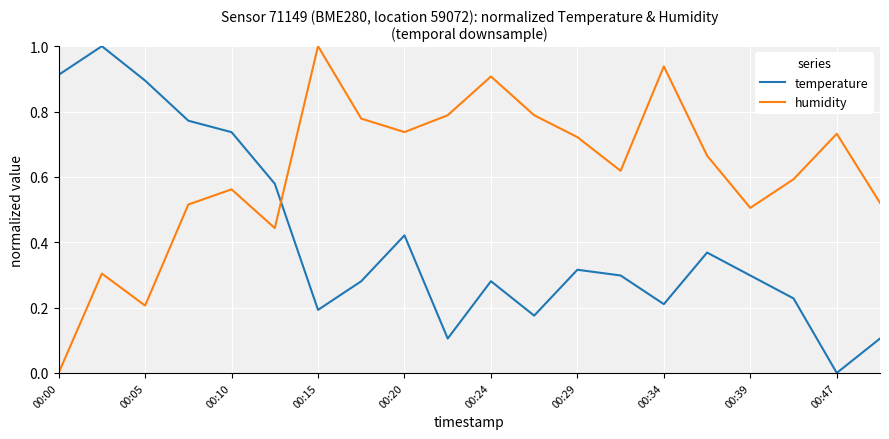

Which series has the largest total across all categories?

humidity